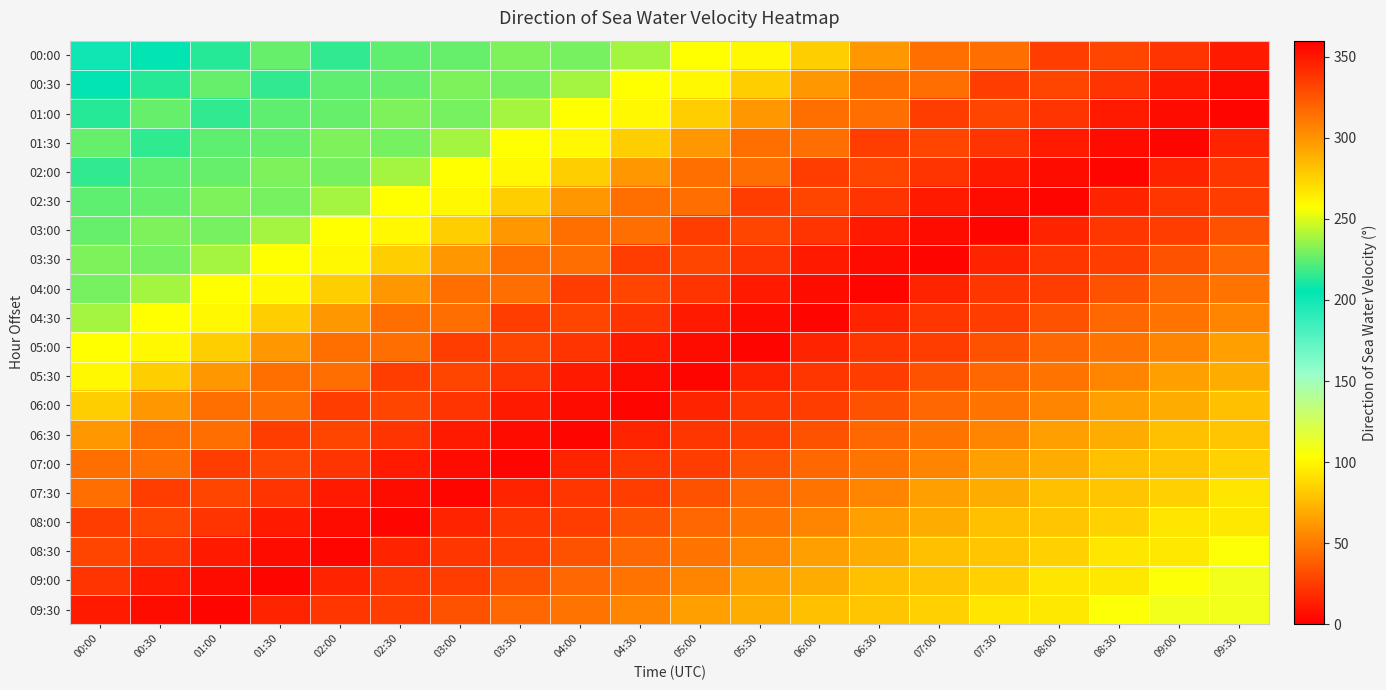

Rank the series by their maximum value, from lowest to highest.

00:00, 00:30, 01:00, 01:30, 02:00, 02:30, 03:00, 03:30, 04:00, 04:30, 05:00, 05:30, 06:00, 06:30, 07:00, 07:30, 08:00, 08:30, 09:00, 09:30